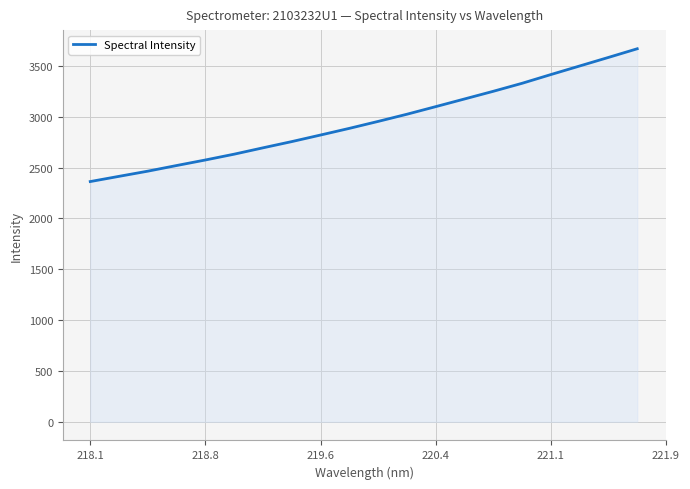

What is the smallest value displayed?

2362.0